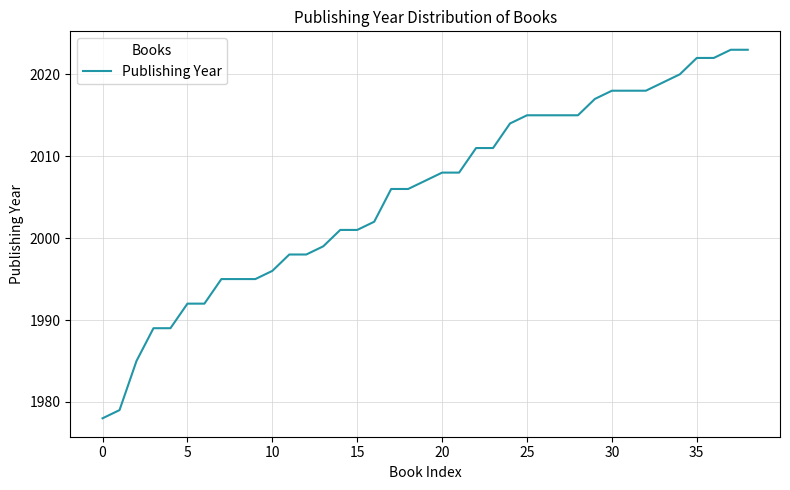

What is the maximum value shown in the chart?

2023